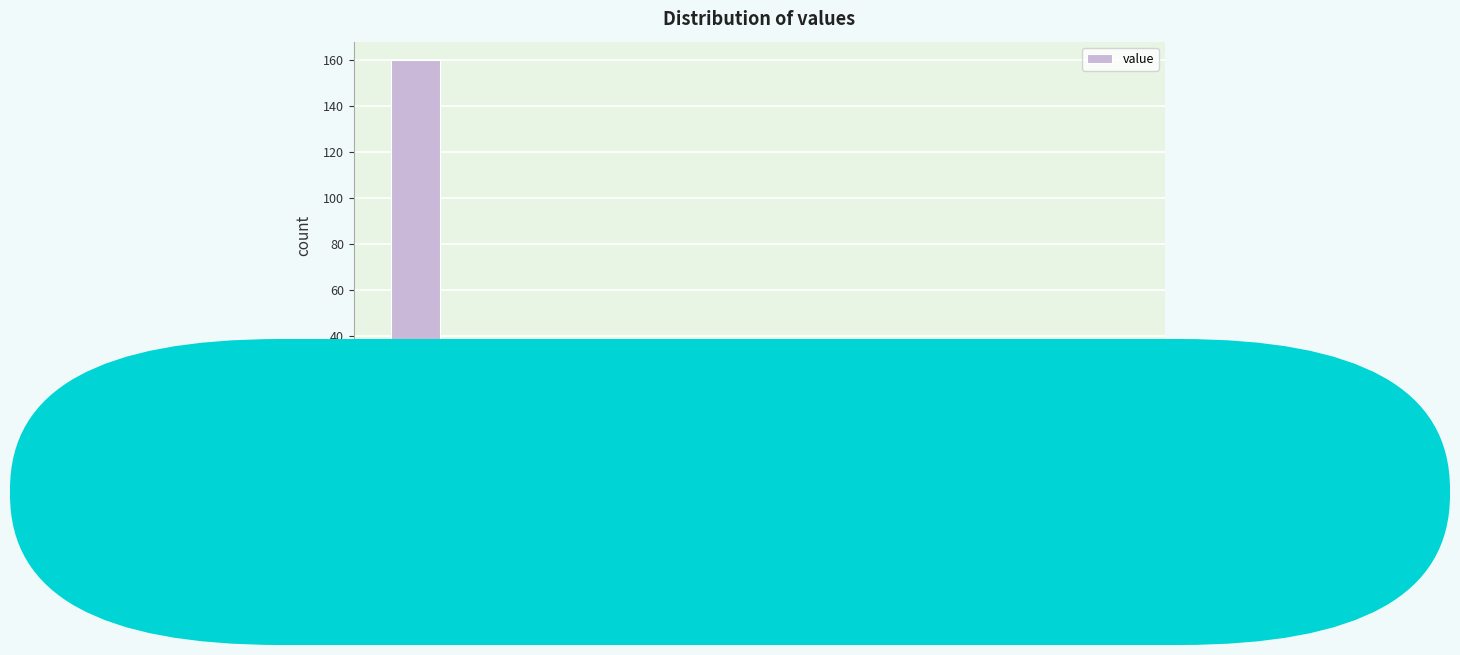

Reading left to right, transcribe all the data shown in this chart.

0=160	200=0	400=0	600=0	800=0	1,000=0	1,250=0	1,500=0	2,000=0